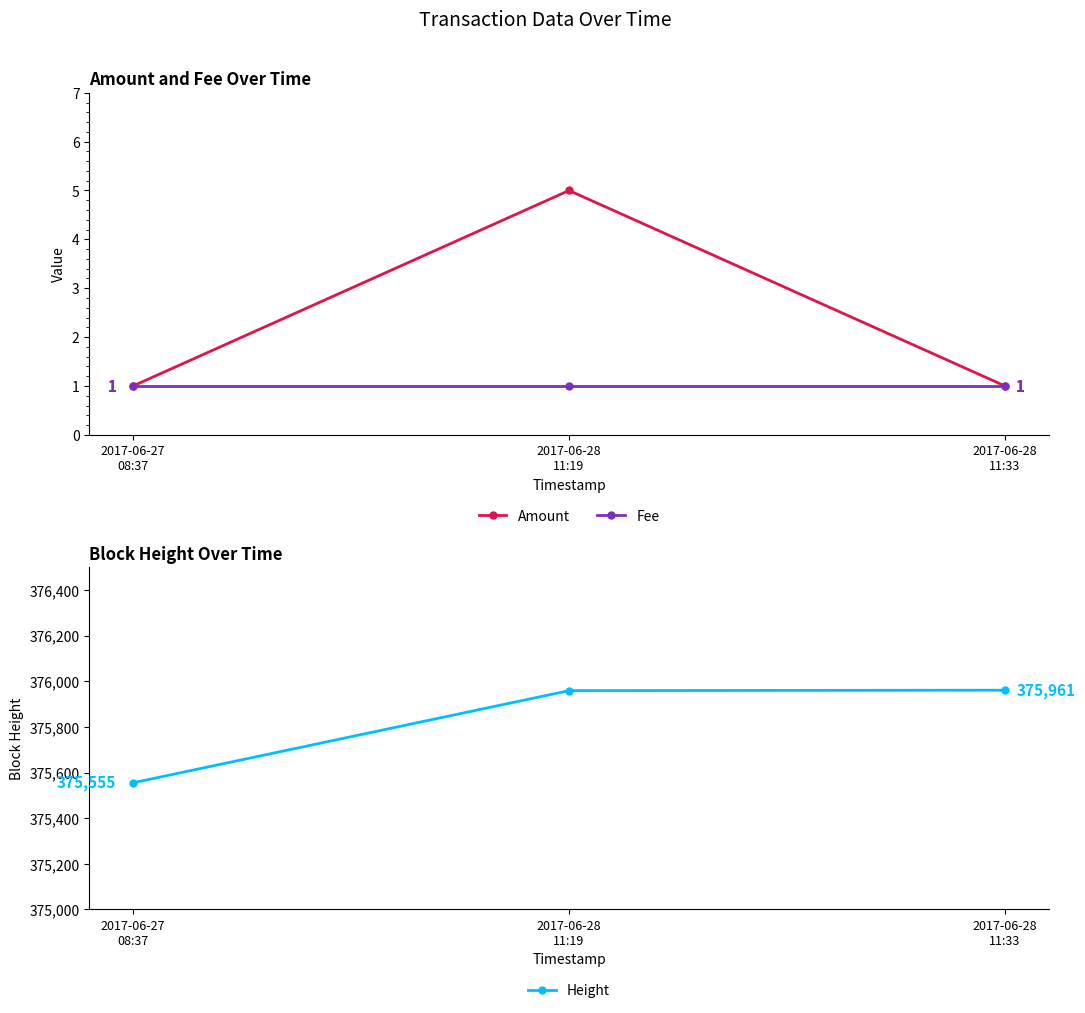

True or false: Fee has a value of 1 at 2017-06-27
08:37.

True